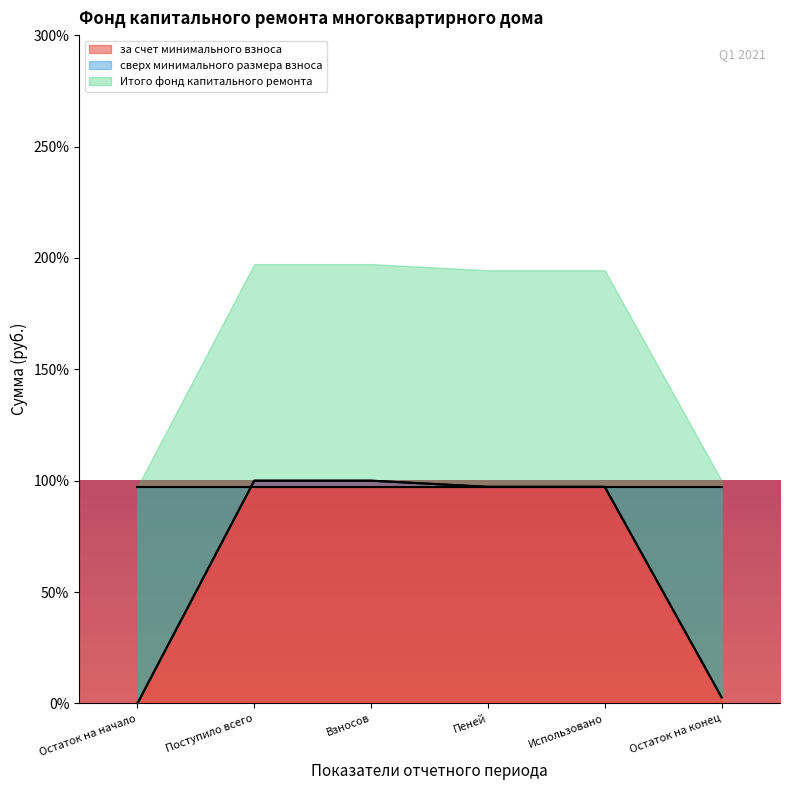

True or false: Итого фонд капитального ремонта and за счет минимального взноса intersect in this chart.

False